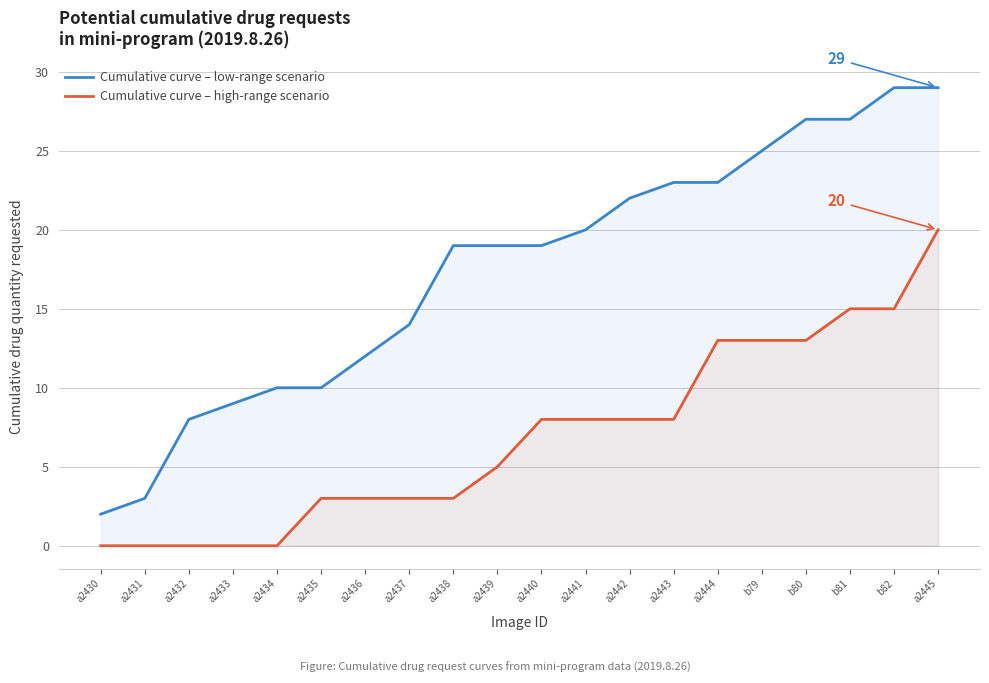

Does the chart have visible grid lines?

Yes